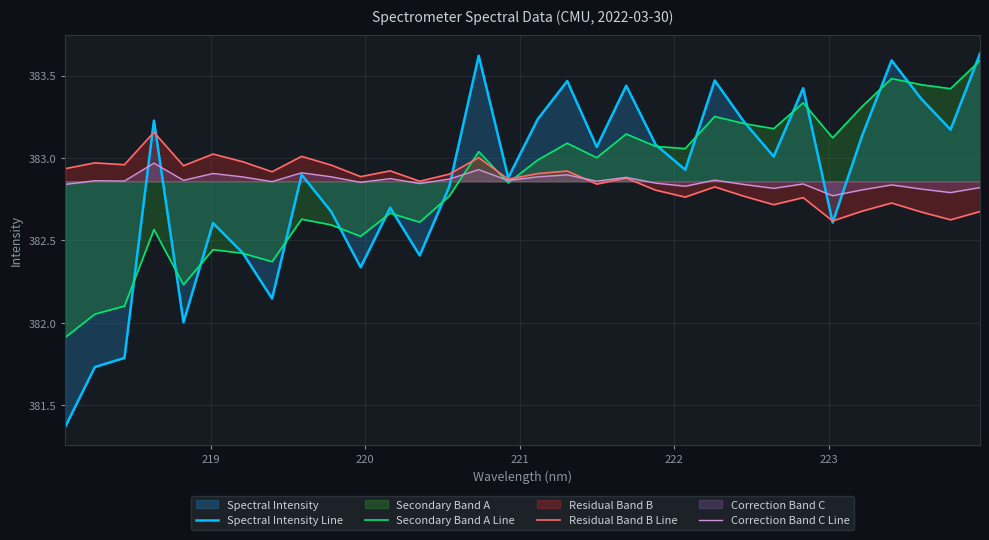

Which series has the widest spread of values?

Spectral Intensity Line